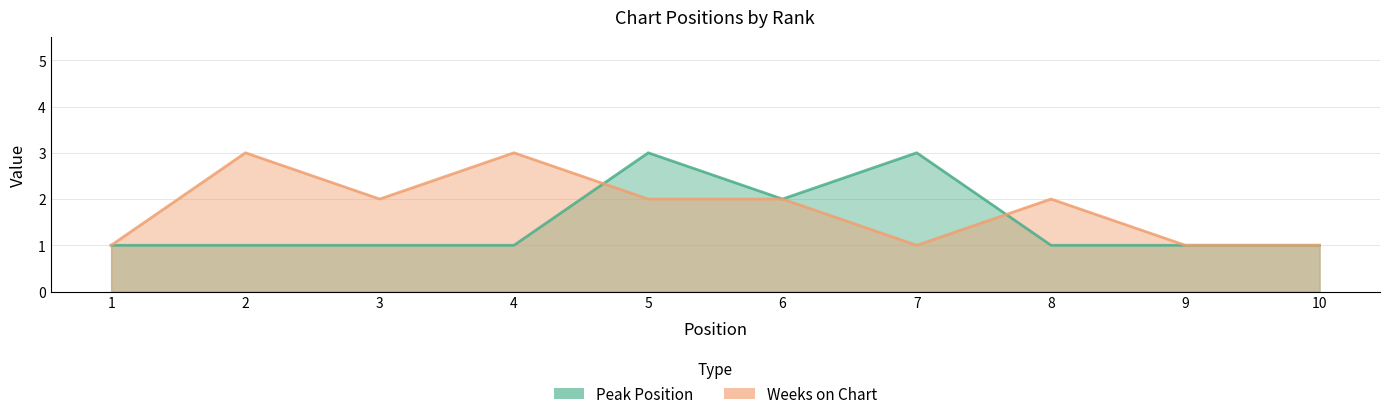

What is the average value of the Peak Position series?

2